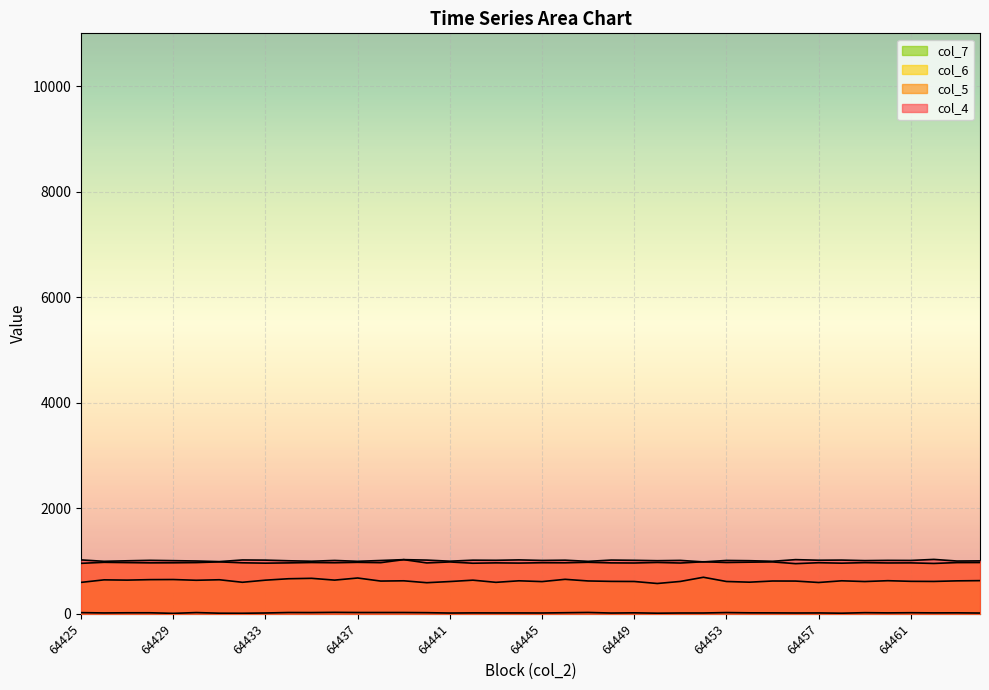

What is the total value across all series at 64438?

2622.8